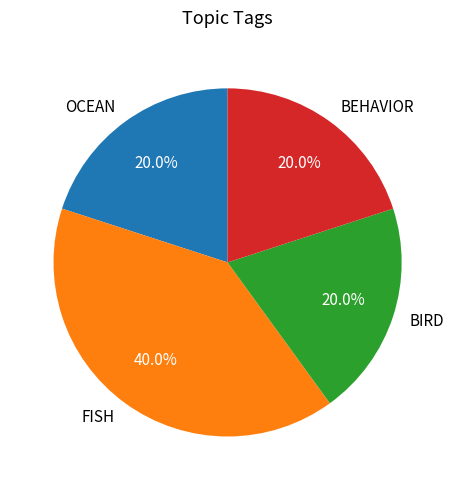

Count the number of slices in the pie.

4